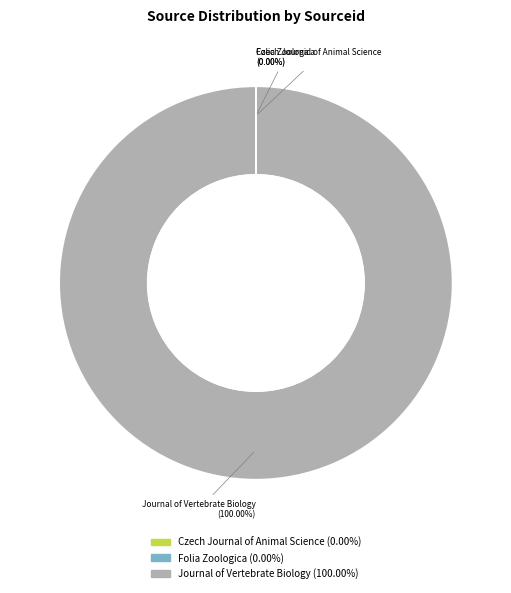

What is the largest slice in the pie chart?

Journal of Vertebrate Biology